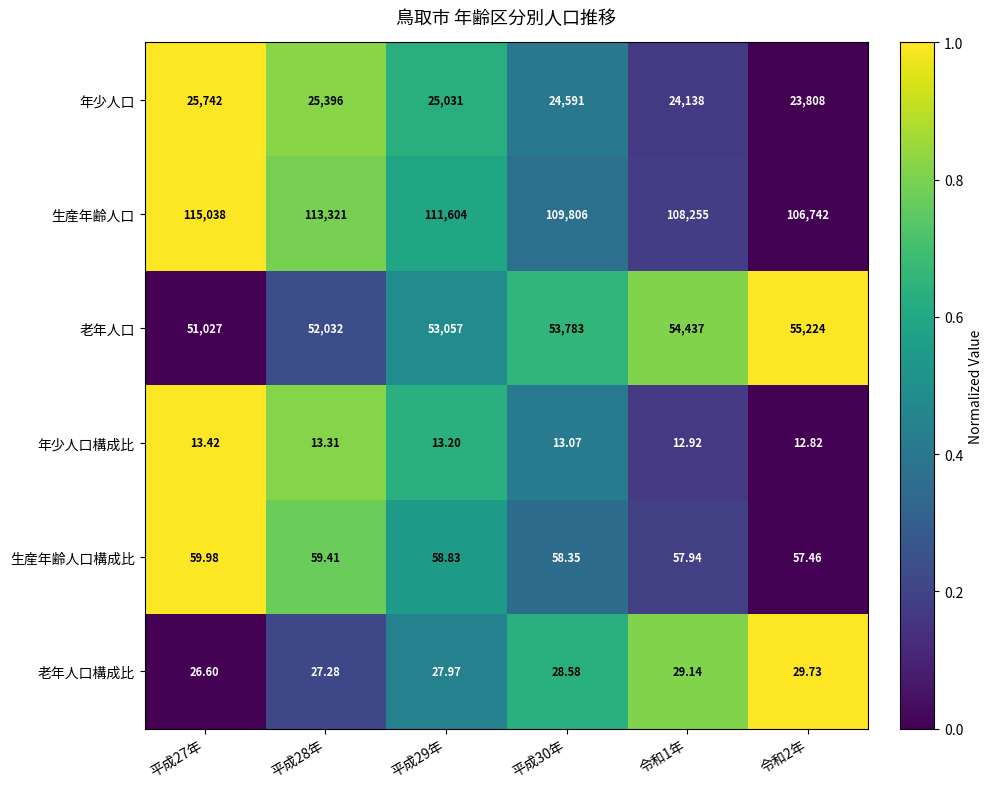

How many series are shown in this chart?

6